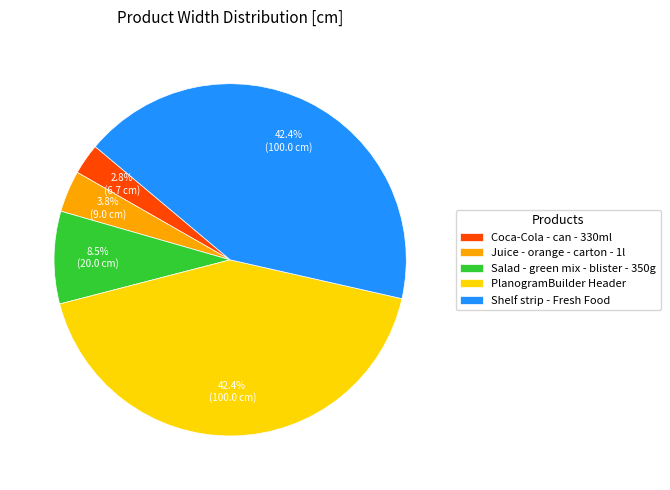

To the nearest percent, what is the difference between the Coca-Cola - can - 330ml and Juice - orange - carton - 1l slice percentages?

1%